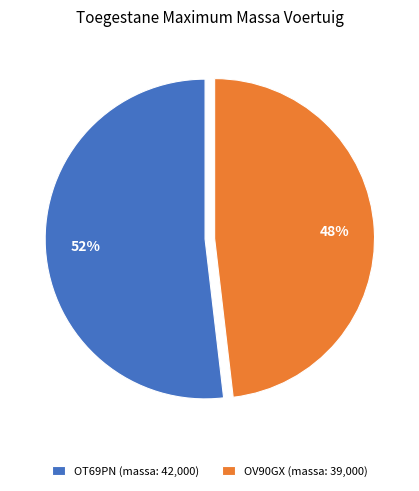

Combined, do OV90GX (massa: 39,000) and OT69PN (massa: 42,000) account for over 50%?

Yes